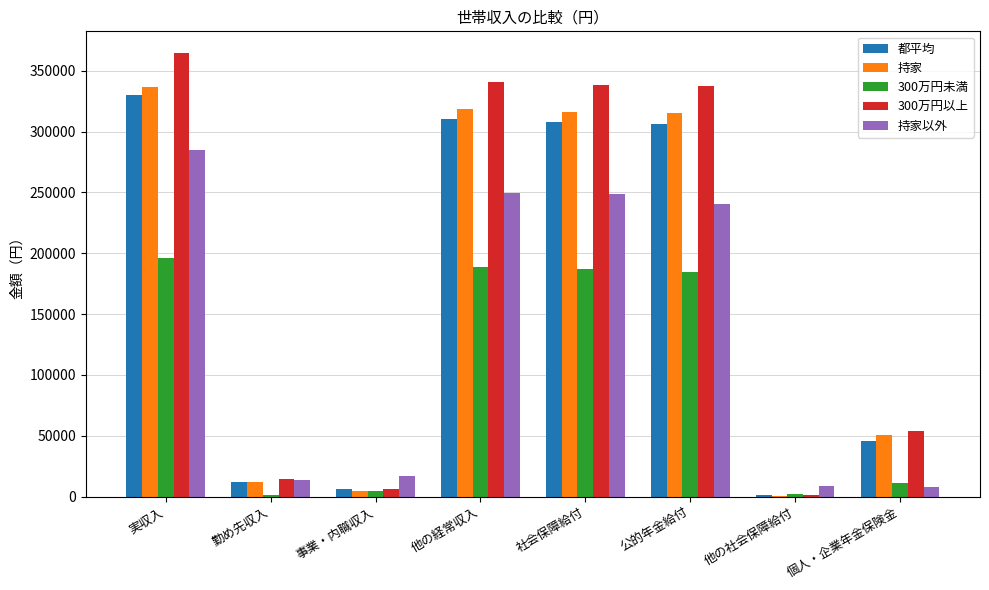

Which series has the widest spread of values?

300万円以上